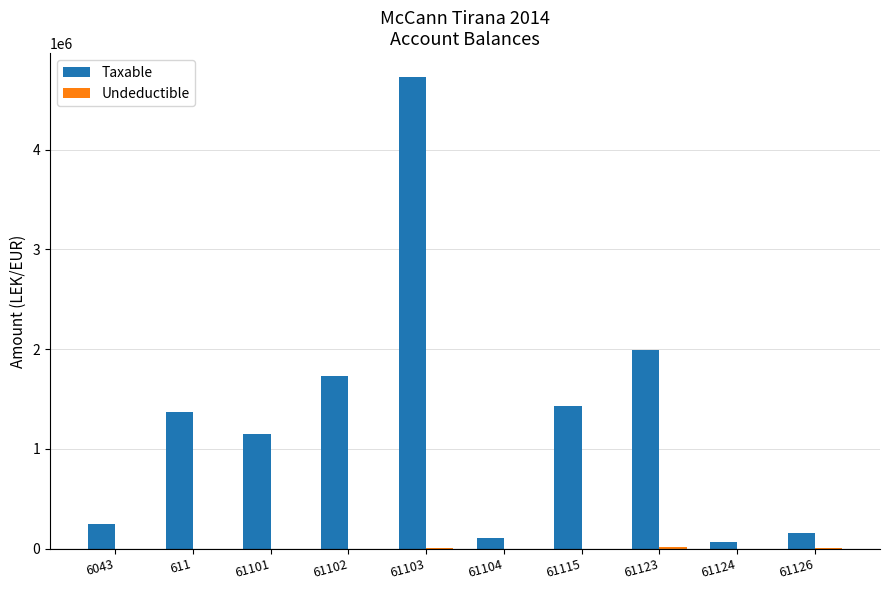

What is the maximum value shown in the chart?

4731146.9